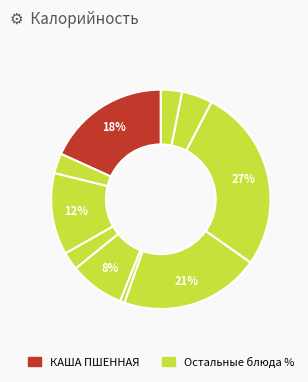

How many slices are in this pie chart?

10